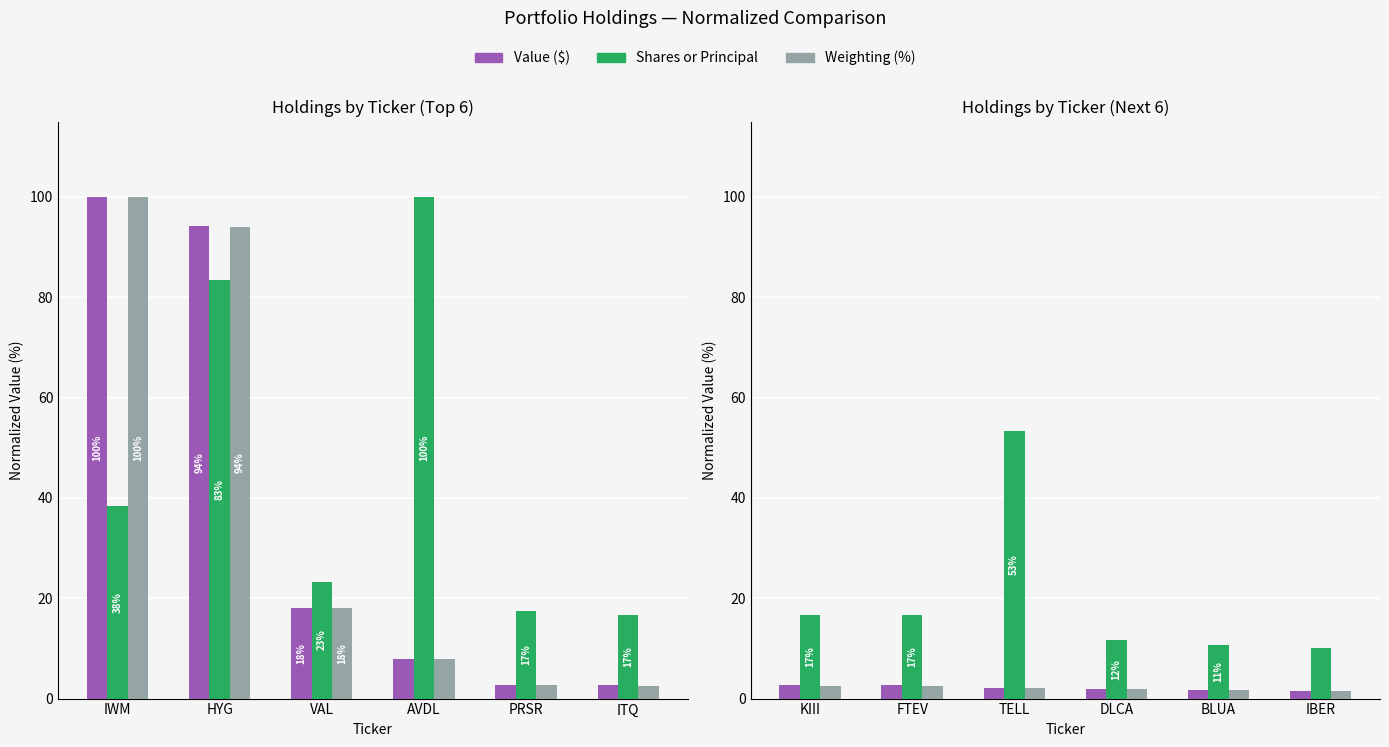

Is the value of Value ($) at BLUA greater than the value of Weighting (%) at KIII?

No